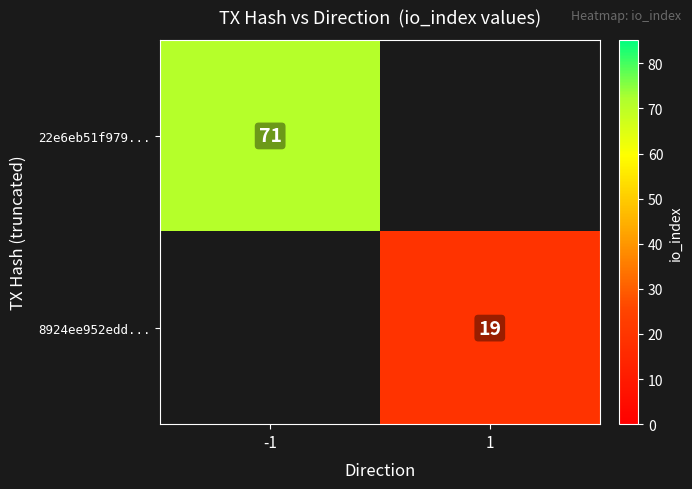

Count the number of data series in this chart.

2